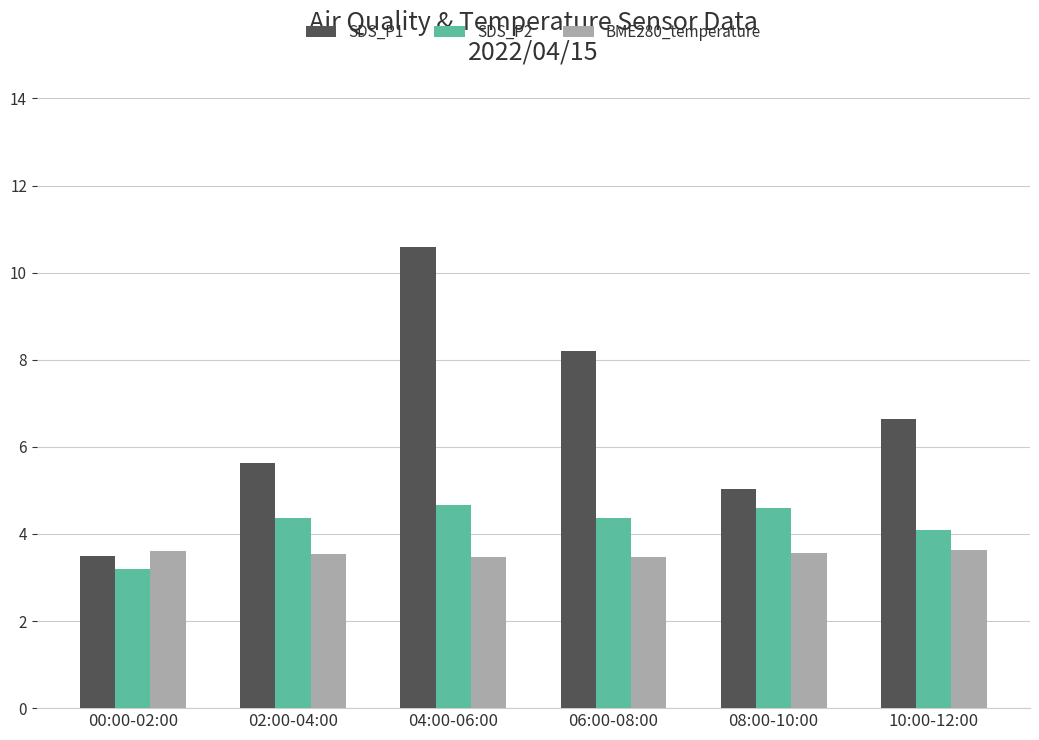

At how many categories does at least one series exceed 9?

1